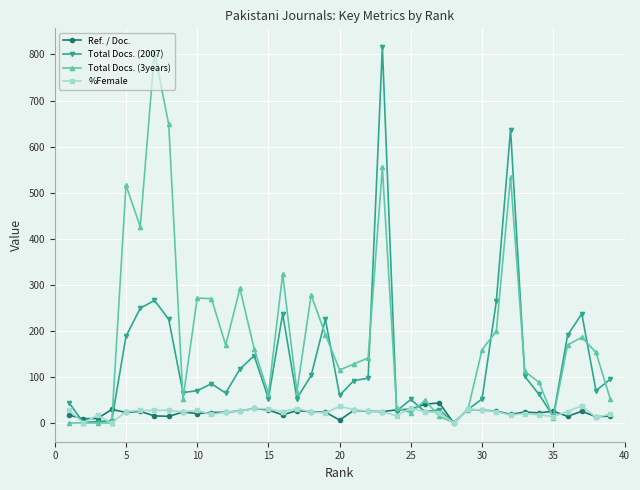

What is the greatest value displayed?

816.0